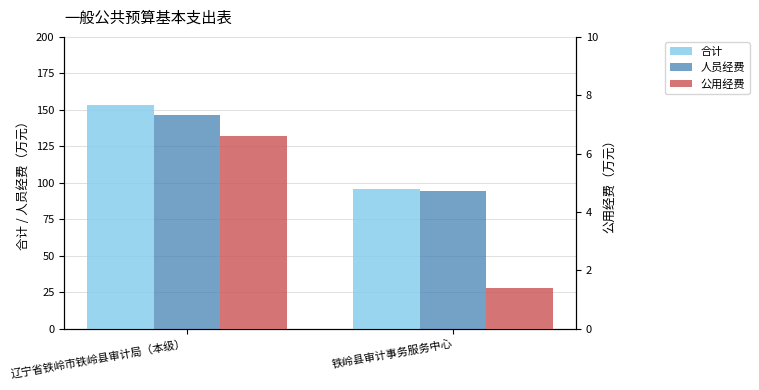

What is the value of the 公用经费 bar at the 2nd from the left?

1.4